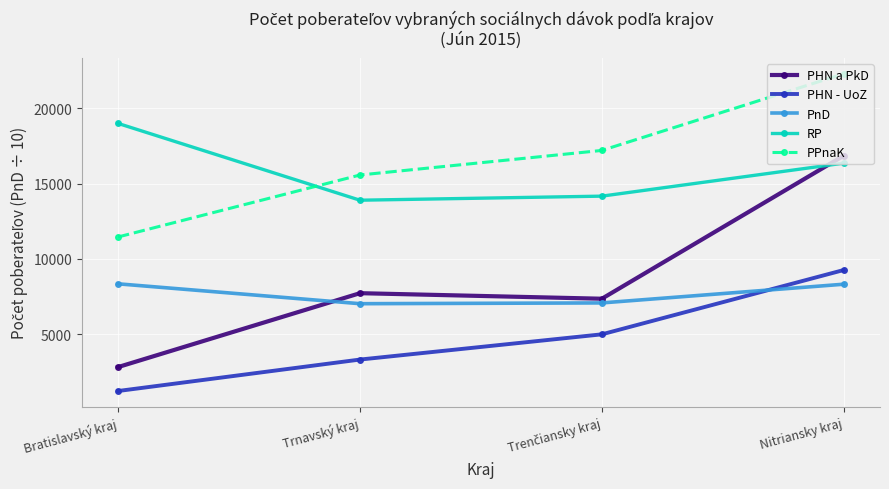

What is the difference between the maximum and minimum values in the PHN - UoZ series?

8029.0